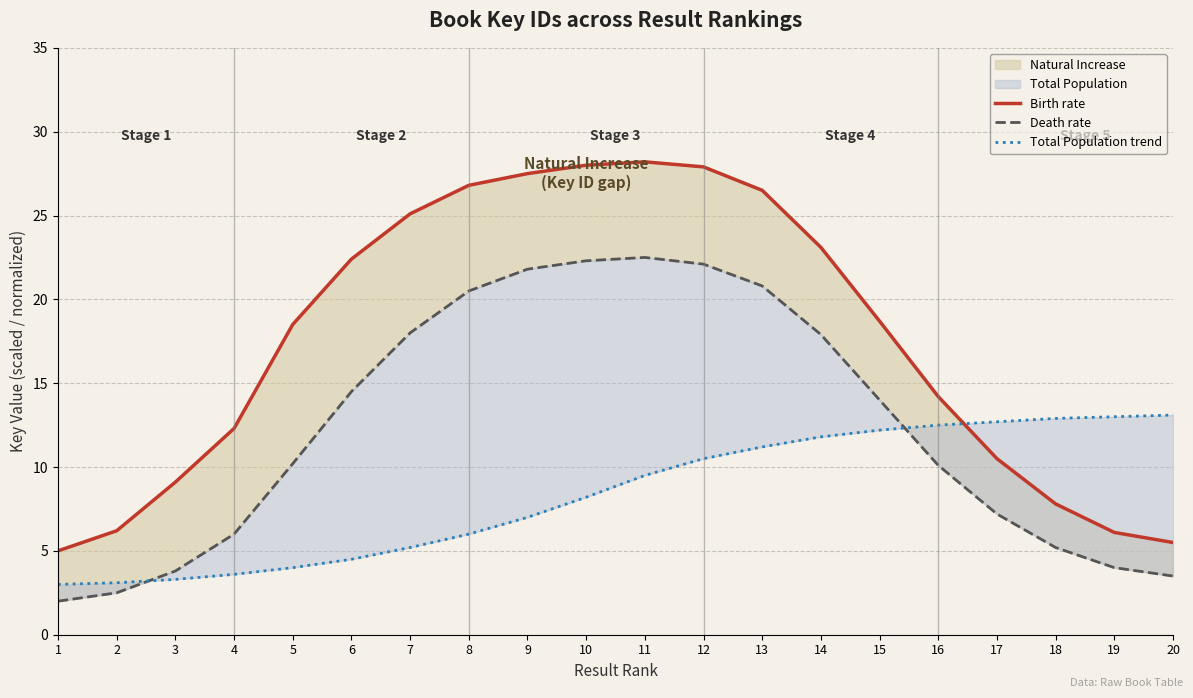

What is the sum of all Death rate values?

248.9